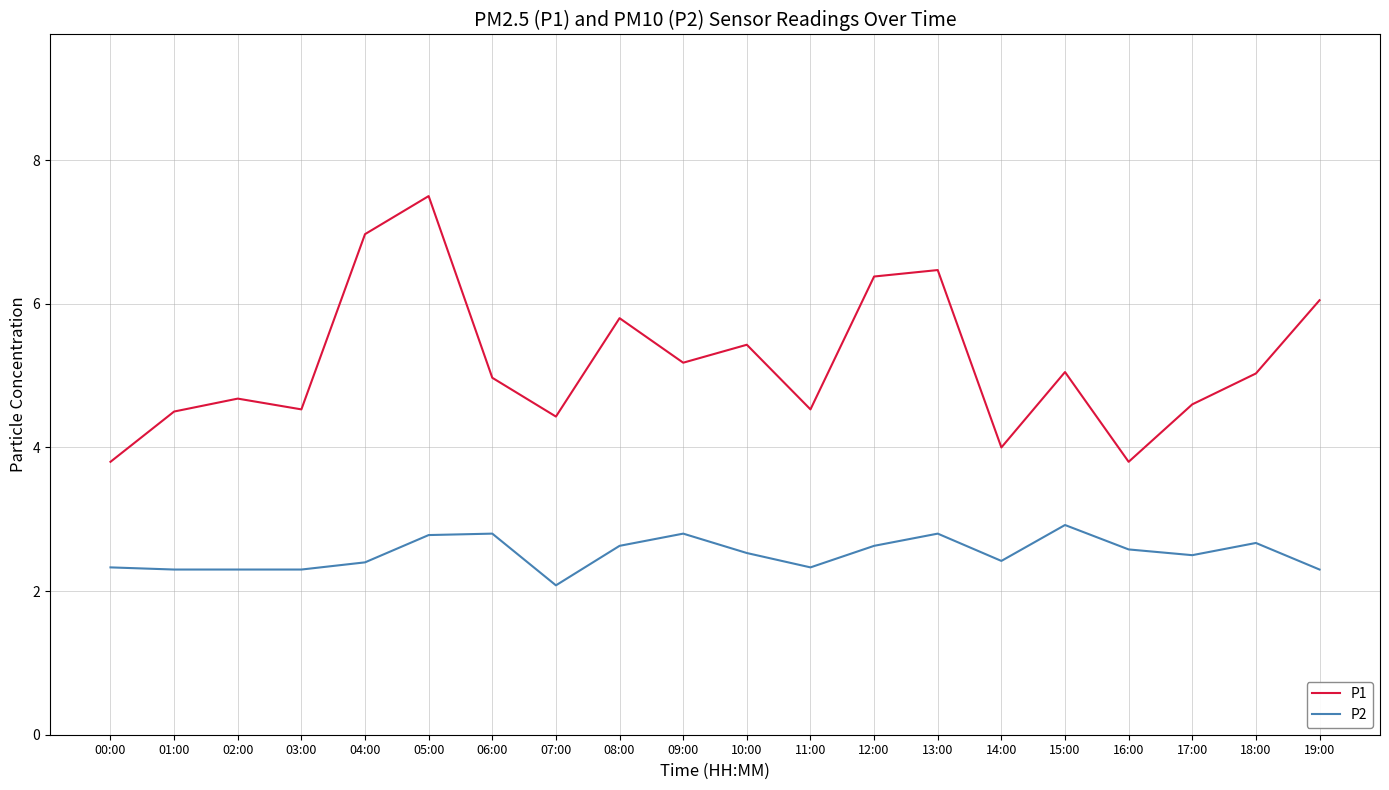

Rank the series by their average value, from highest to lowest.

P1, P2